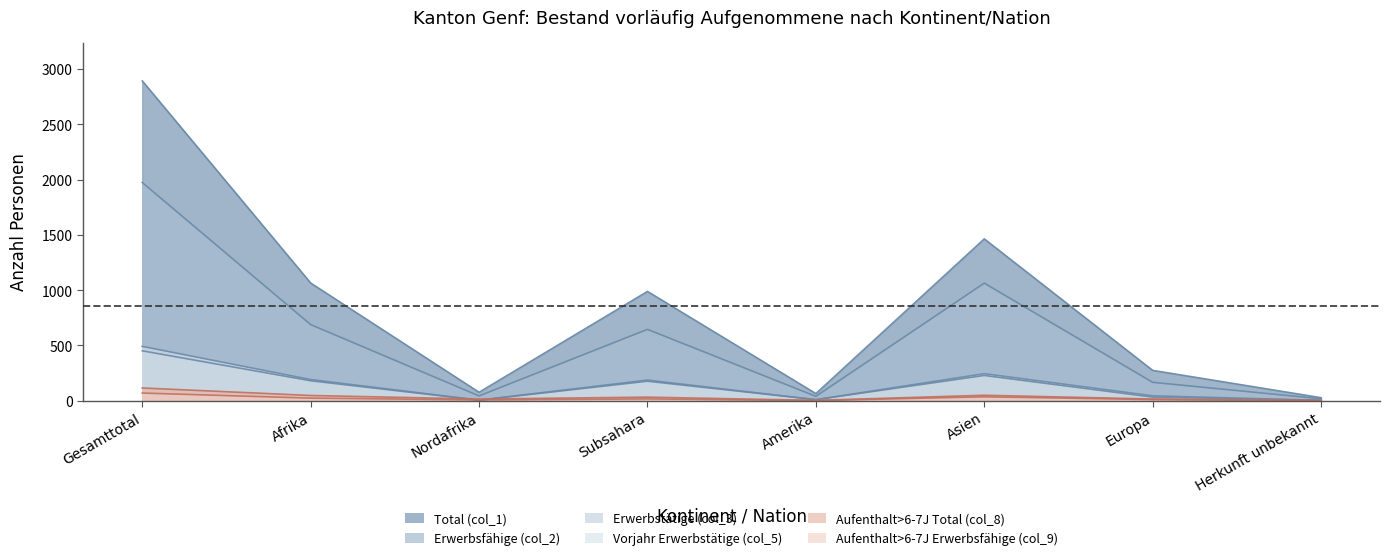

Reading left to right, transcribe all the data shown in this chart.

Total (col_1): Gesamttotal=2892	Afrika=1064	Nordafrika=76	Subsahara=988	Amerika=64	Asien=1463	Europa=274	Herkunft unbekannt=27
Erwerbsfähige (col_2): Gesamttotal=1973	Afrika=688	Nordafrika=43	Subsahara=645	Amerika=39	Asien=1063	Europa=166	Herkunft unbekannt=17
Erwerbstätige (col_3): Gesamttotal=451	Afrika=180	Nordafrika=4	Subsahara=176	Amerika=9	Asien=228	Europa=32	Herkunft unbekannt=2
Vorjahr Erwerbstätige (col_5): Gesamttotal=491	Afrika=191	Nordafrika=5	Subsahara=186	Amerika=9	Asien=244	Europa=44	Herkunft unbekannt=3
Aufenthalt>6-7J Total (col_8): Gesamttotal=115	Afrika=47	Nordafrika=15	Subsahara=32	Amerika=3	Asien=49	Europa=15	Herkunft unbekannt=1
Aufenthalt>6-7J Erwerbsfähige (col_9): Gesamttotal=69	Afrika=23	Nordafrika=7	Subsahara=16	Amerika=1	Asien=35	Europa=10	Herkunft unbekannt=0